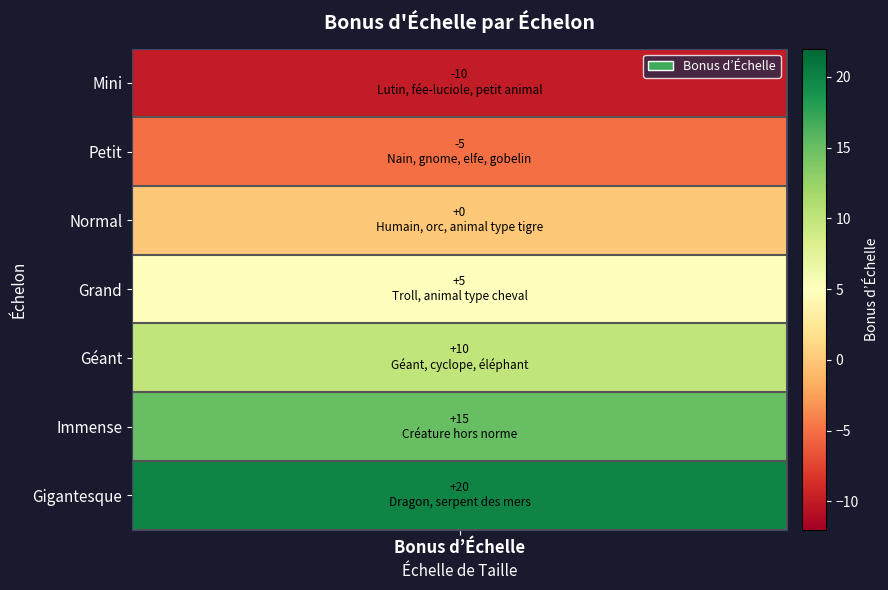

How many values are above zero?

4